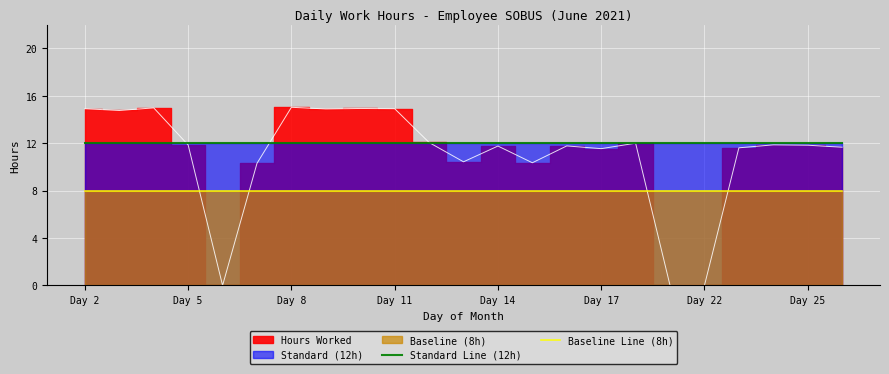

The value of Baseline Line (8h) at Day 8 is 13. True or false?

False